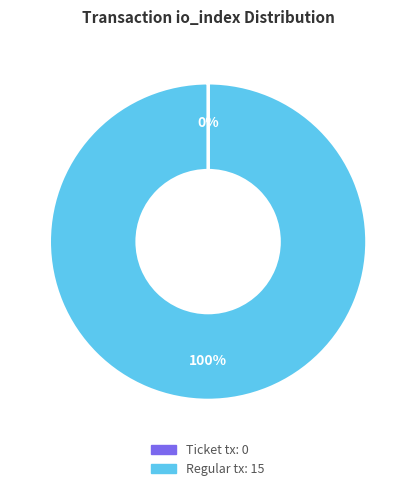

To the nearest percent, what is the difference between the largest and smallest slice percentages?

100%